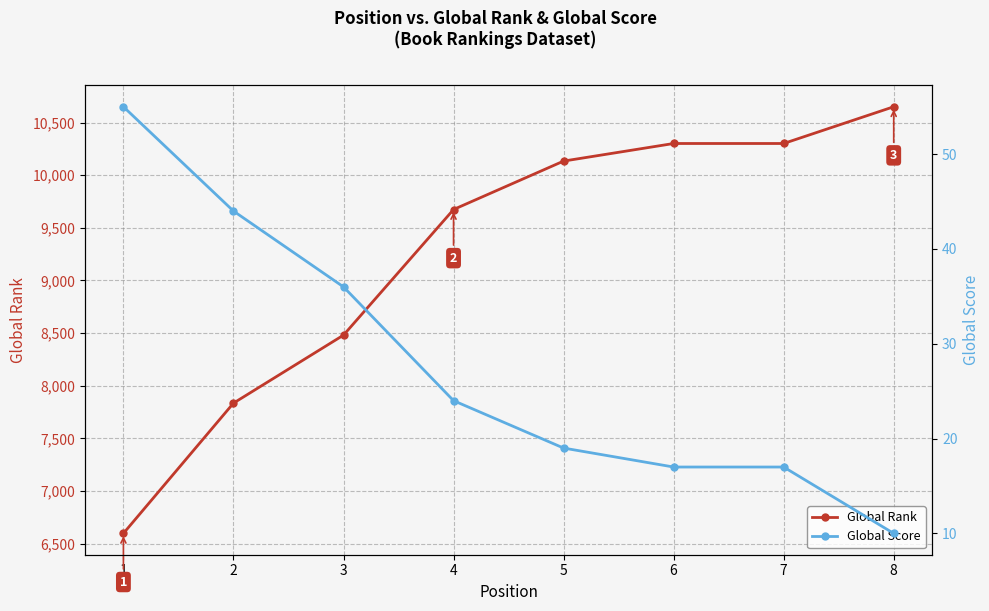

True or false: Global Score and Global Rank intersect in this chart.

False